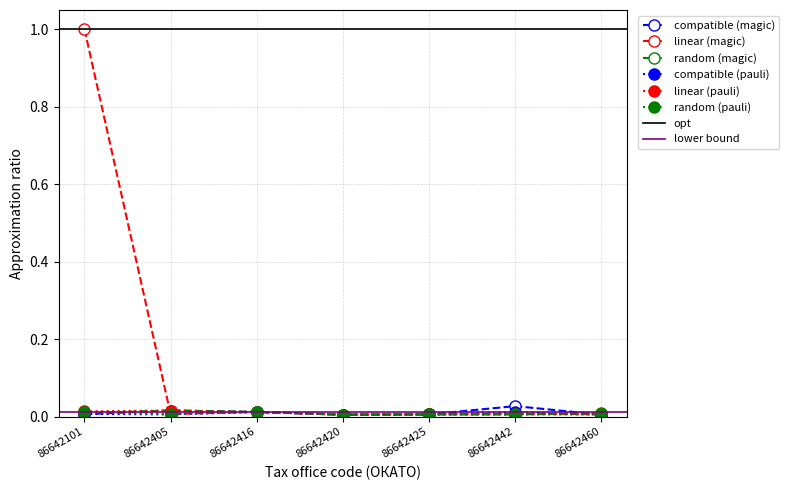

True or false: linear (magic) has a value of 0.0 at 86642460.

True